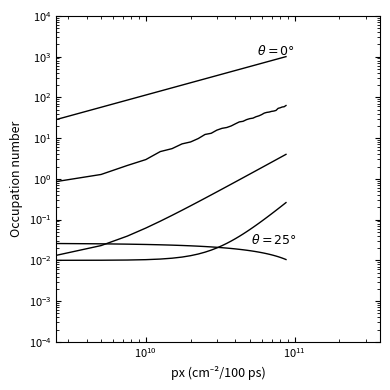

Which series has the largest range (max minus min)?

1119960083